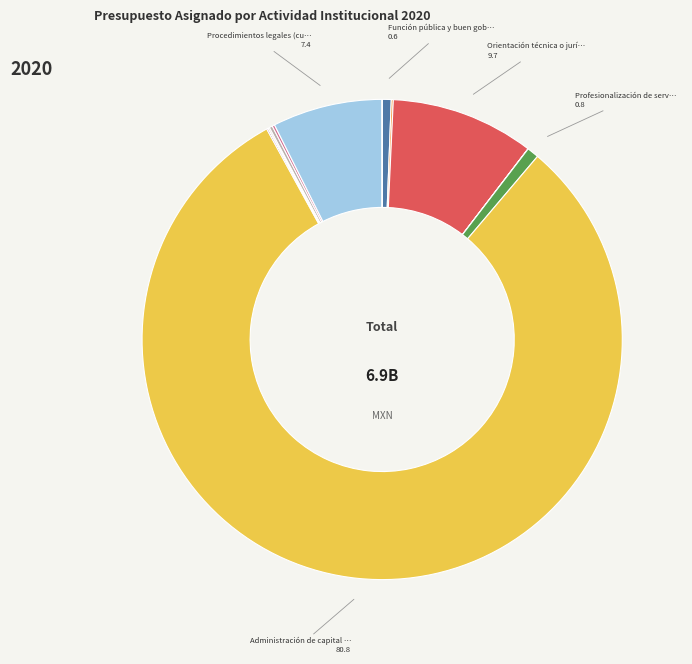

Which slice is the smallest?

Gestión integral de riesgos